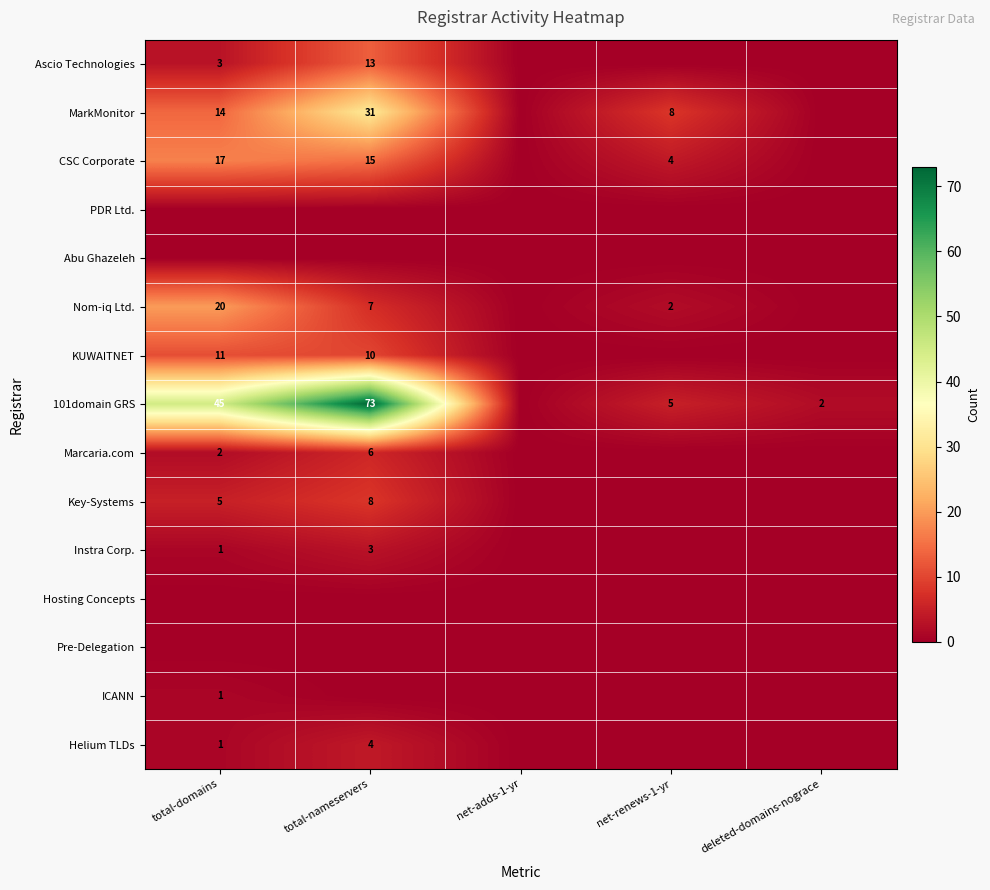

What is the difference between the CSC Corporate values at net-renews-1-yr and total-domains?

13